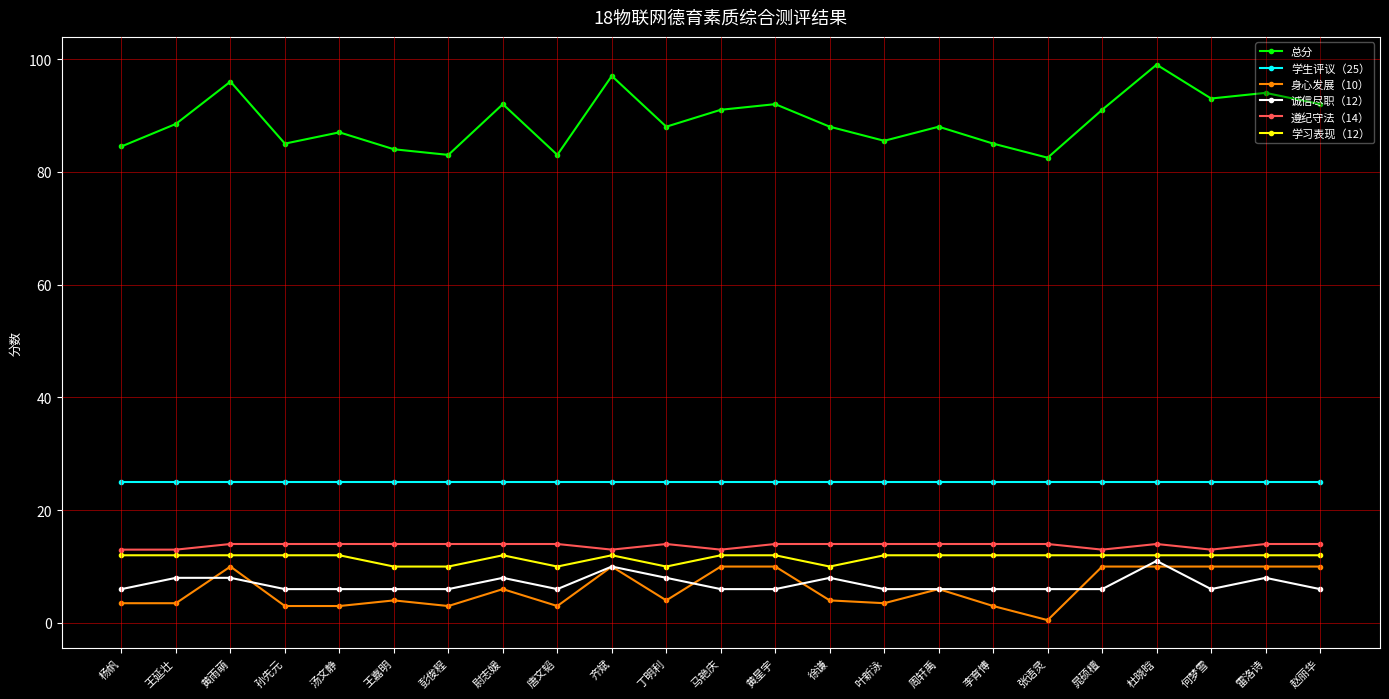

What is the highest value of the 身心发展（10） series?

10.0